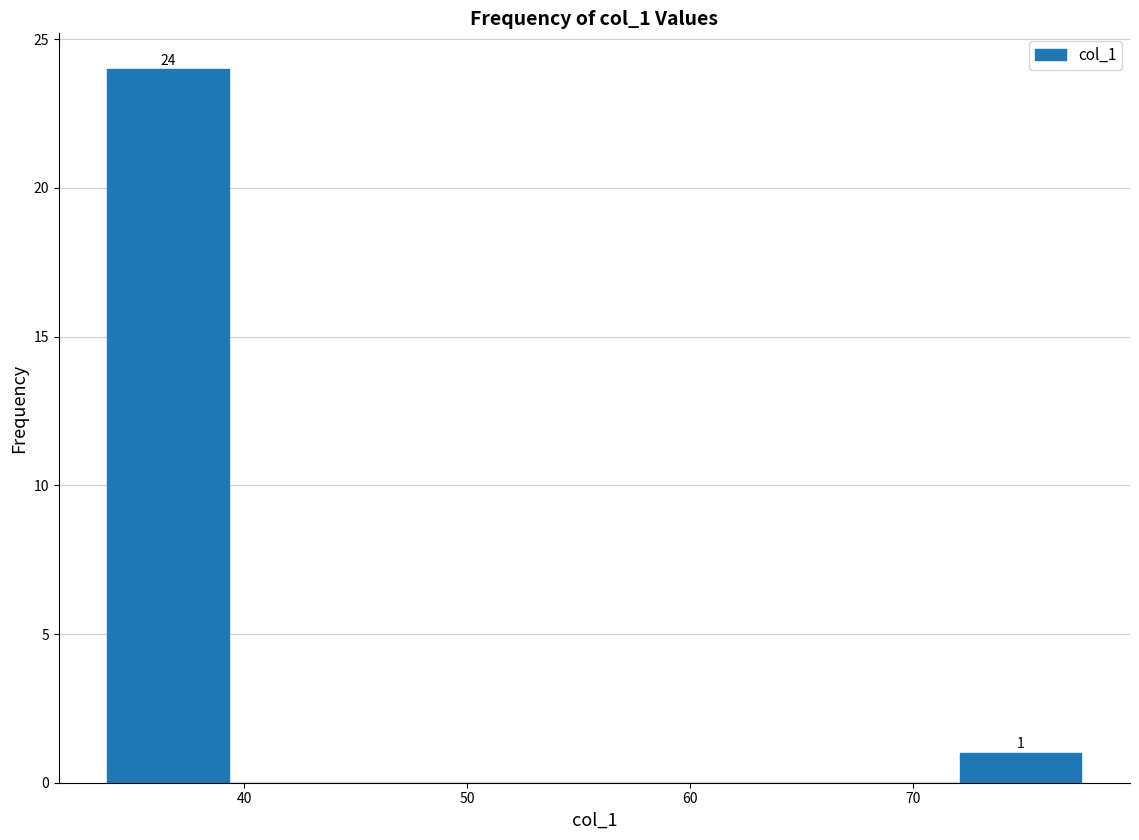

Which range on the x-axis has the tallest bar?

34 to 39